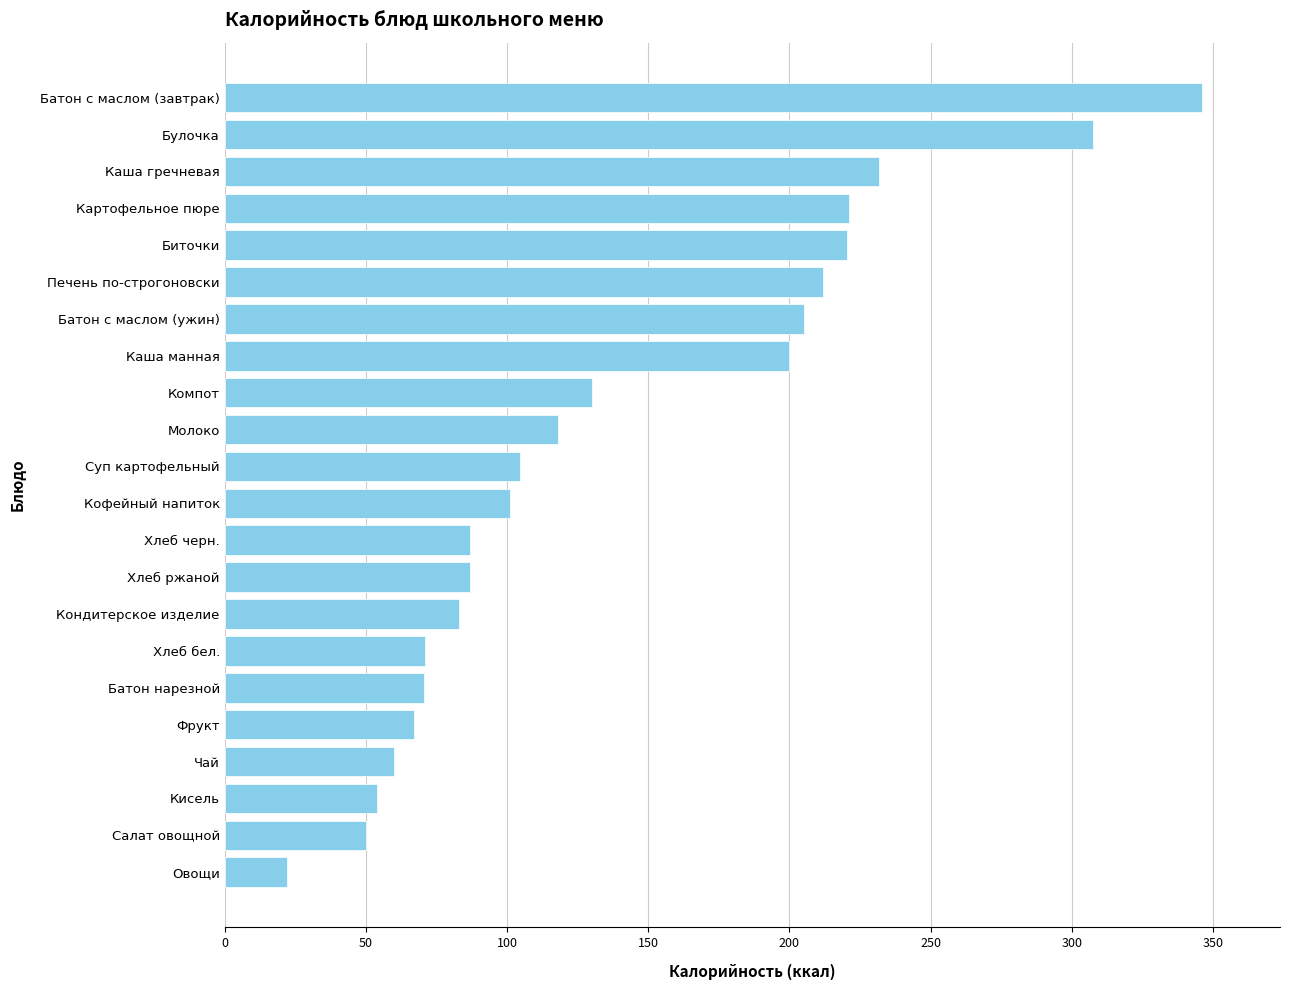

Between Хлеб ржаной and Каша манная, which is larger?

Каша манная